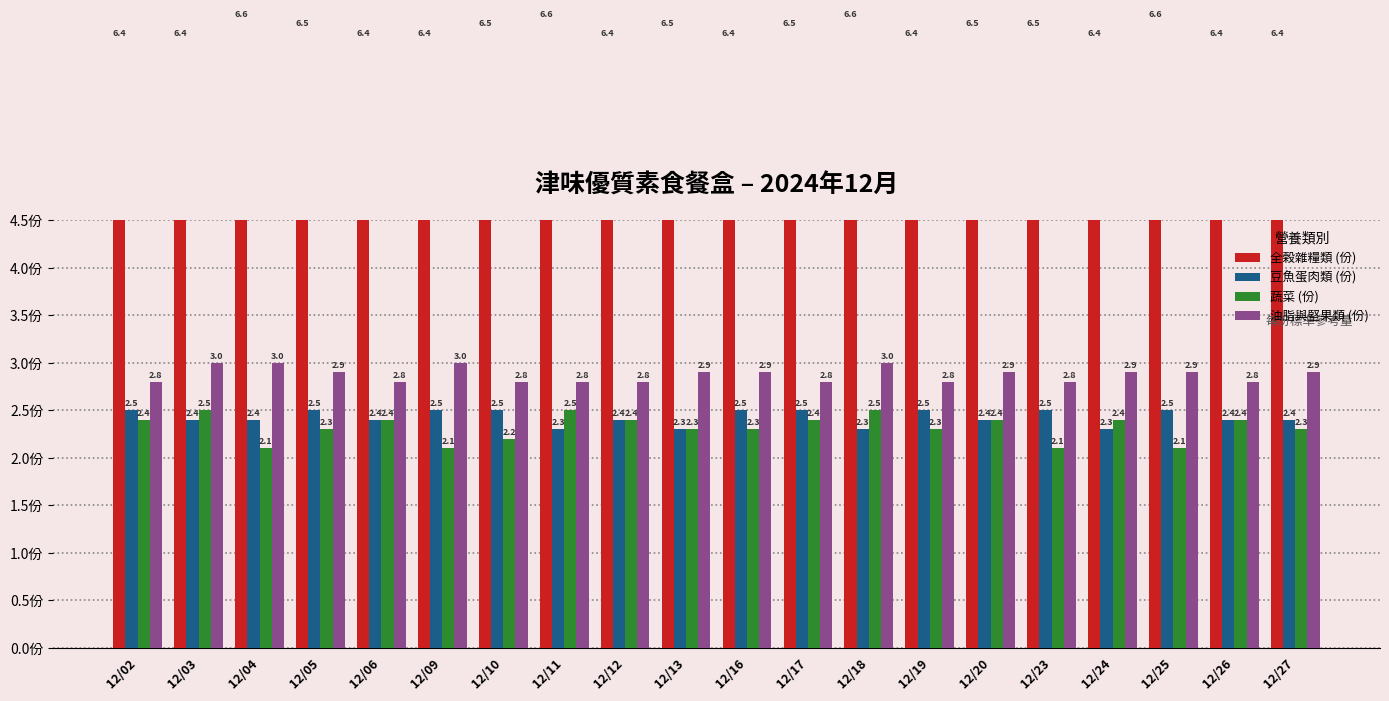

The value of 油脂與堅果類 (份) at 12/23 is 2.8. True or false?

True